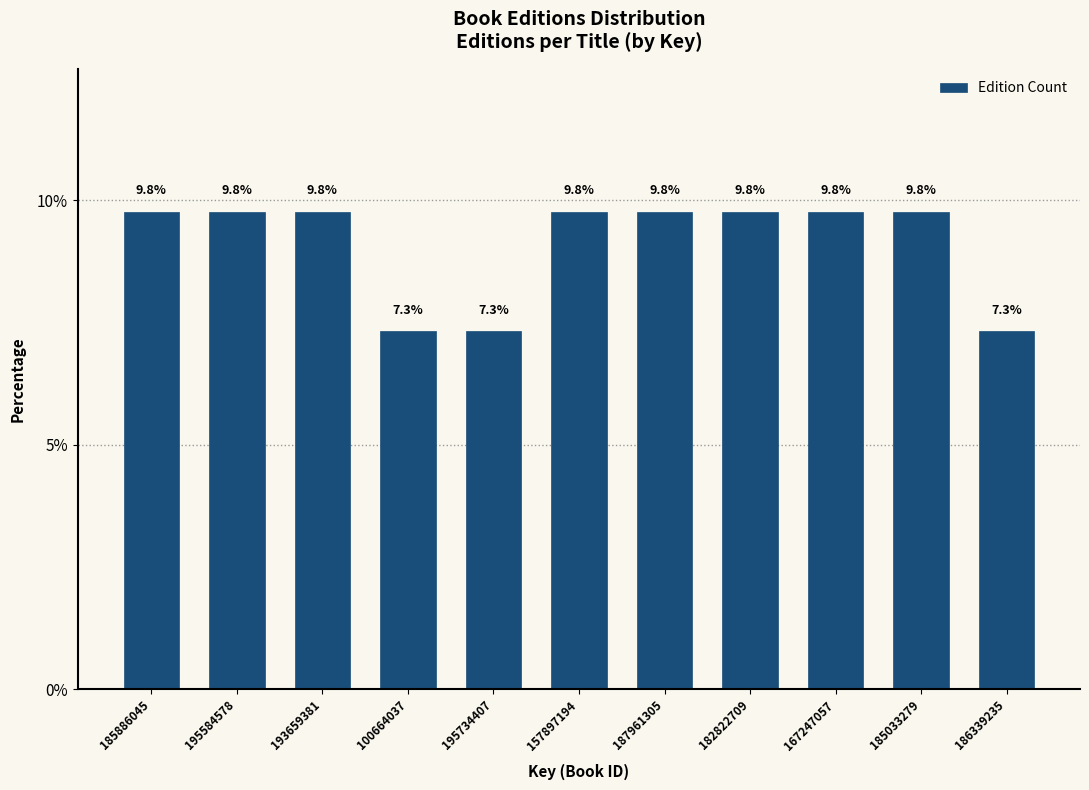

Reading right to left, list all the values displayed in this chart.

186339235=7.3	185033279=9.8	167247057=9.8	182822709=9.8	187961305=9.8	157897194=9.8	195734407=7.3	100664037=7.3	193659381=9.8	195584578=9.8	185886045=9.8